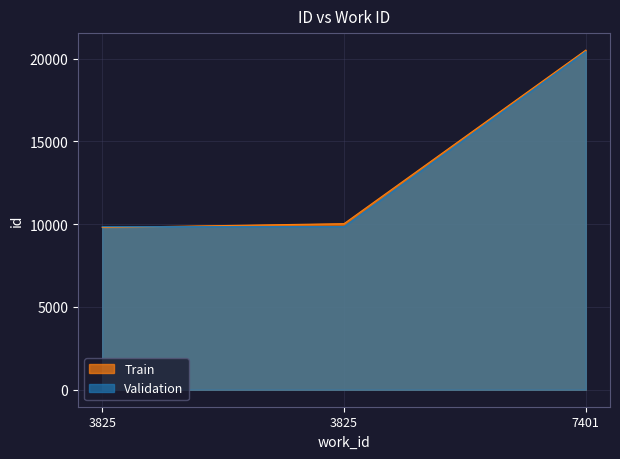

What are all the series names shown in the legend?

Train, Validation